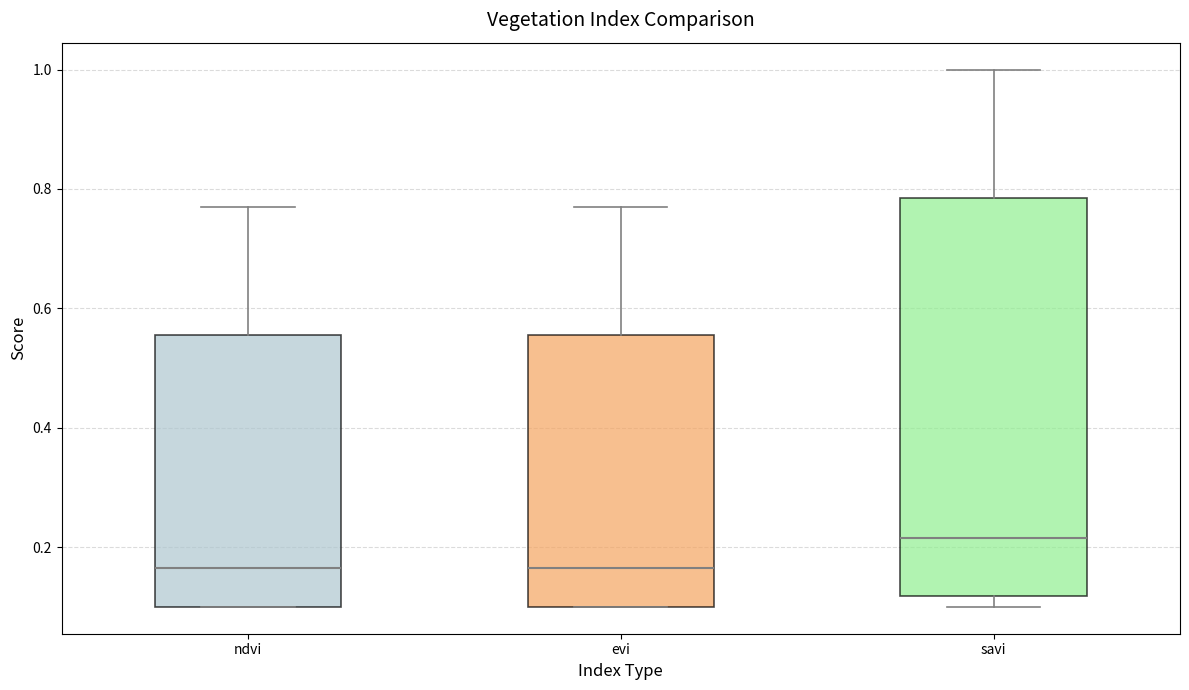

Reading left to right, transcribe this box plot: for each box, give where its median line is, the range the box spans, and where its two whiskers end, as read against the y-axis. The values are not printed on the chart, so give them approximately, as read against the axis.

ndvi: median 0.16, box 0.10 to 0.56, whiskers 0.10 to 0.78
evi: median 0.16, box 0.10 to 0.56, whiskers 0.10 to 0.78
savi: median 0.22, box 0.12 to 0.78, whiskers 0.10 to 1.00